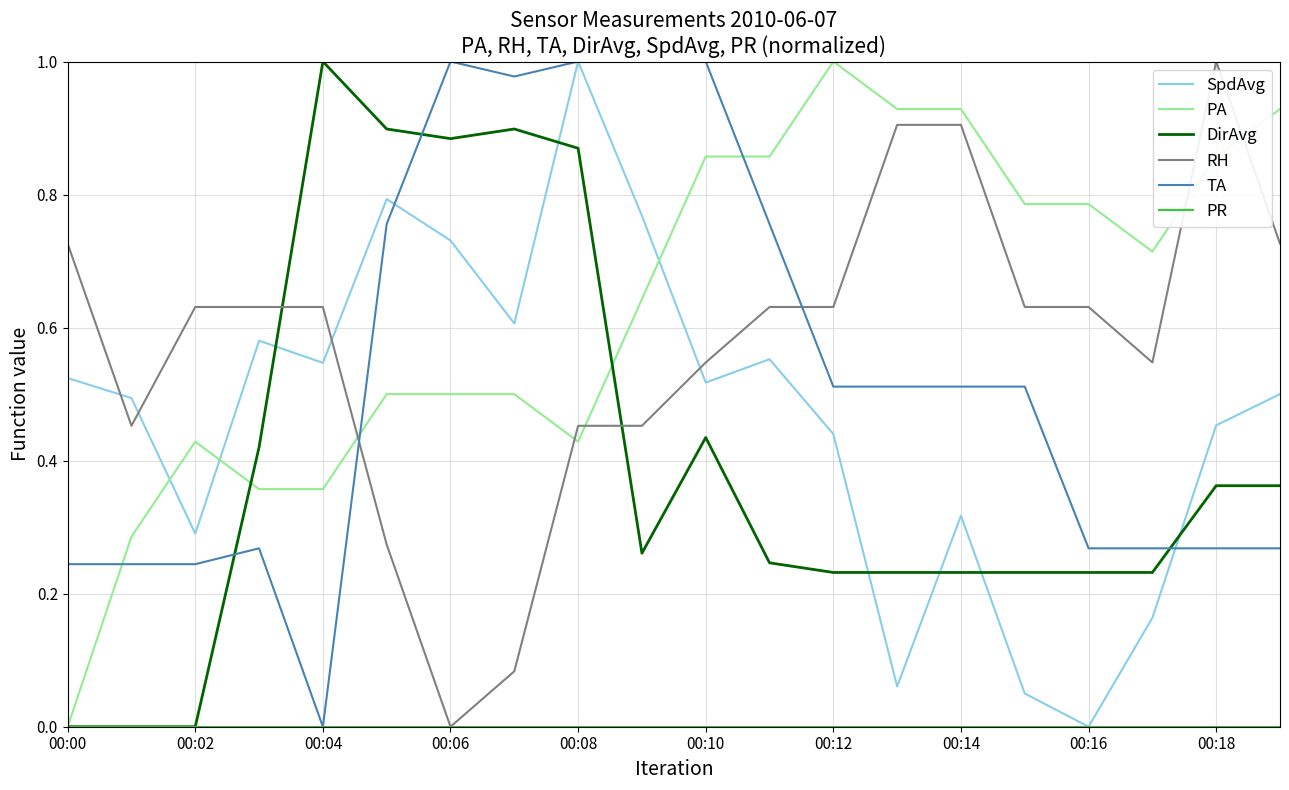

Which series ends up on top after the final intersection of TA and PA?

PA